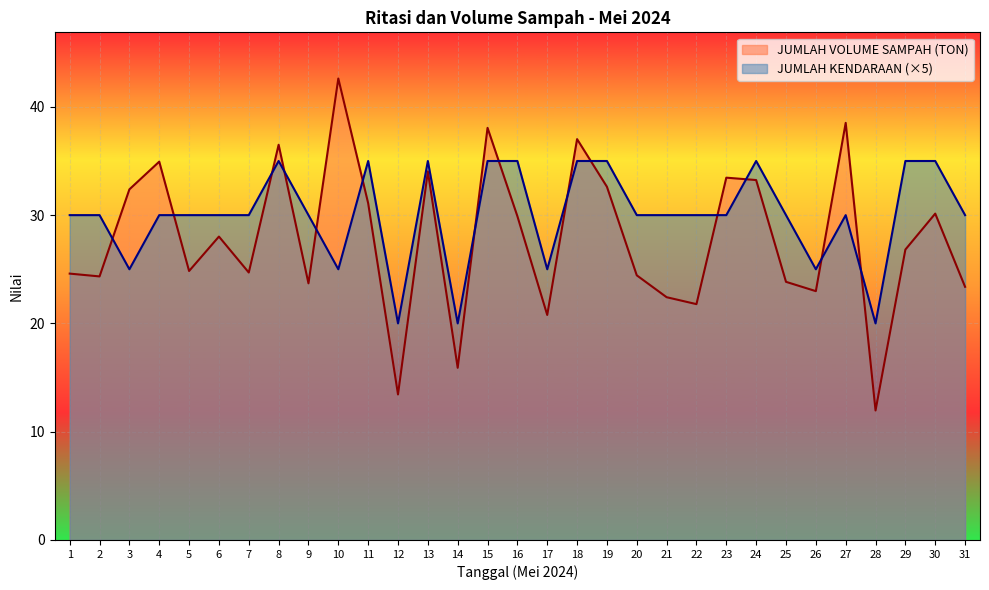

What is the value of the JUMLAH VOLUME SAMPAH (TON) point at the 11th from the left?

31.1